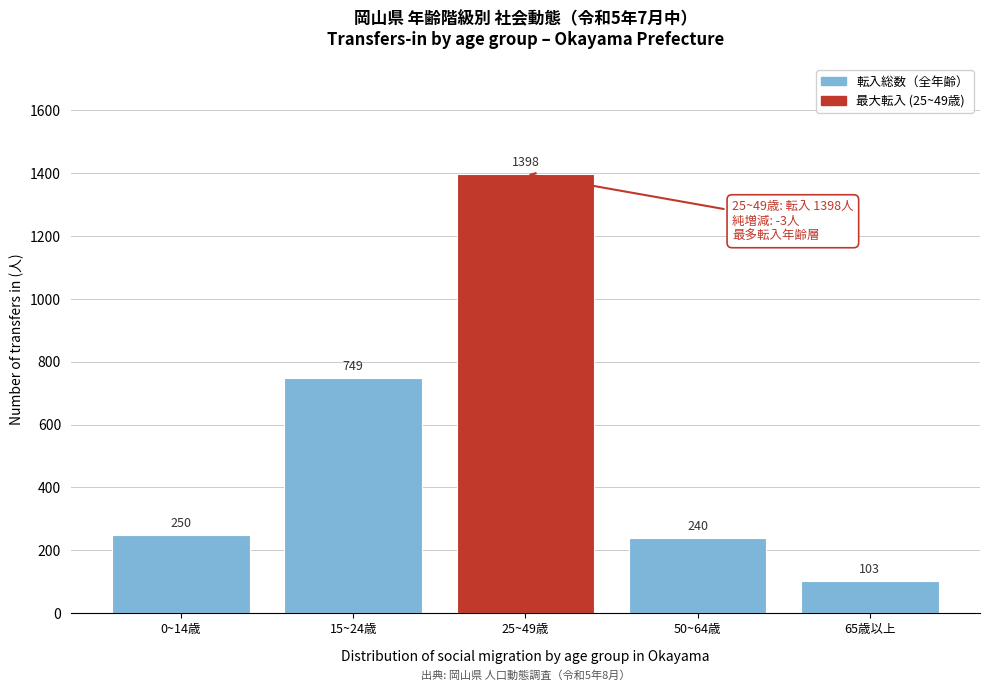

Reading left to right, what are all the values shown in this chart?

0~14歳=250	15~24歳=749	25~49歳=1398	50~64歳=240	65歳以上=103